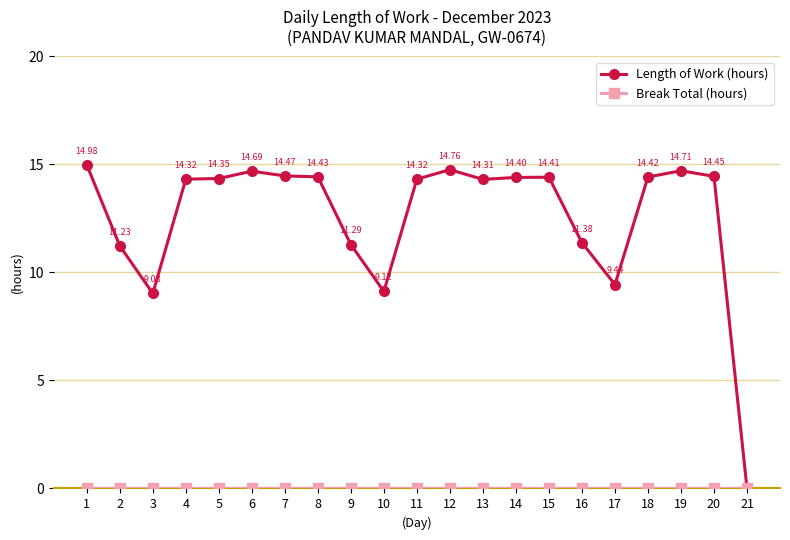

True or false: Length of Work (hours) has a value of 6.9 at 1.

False